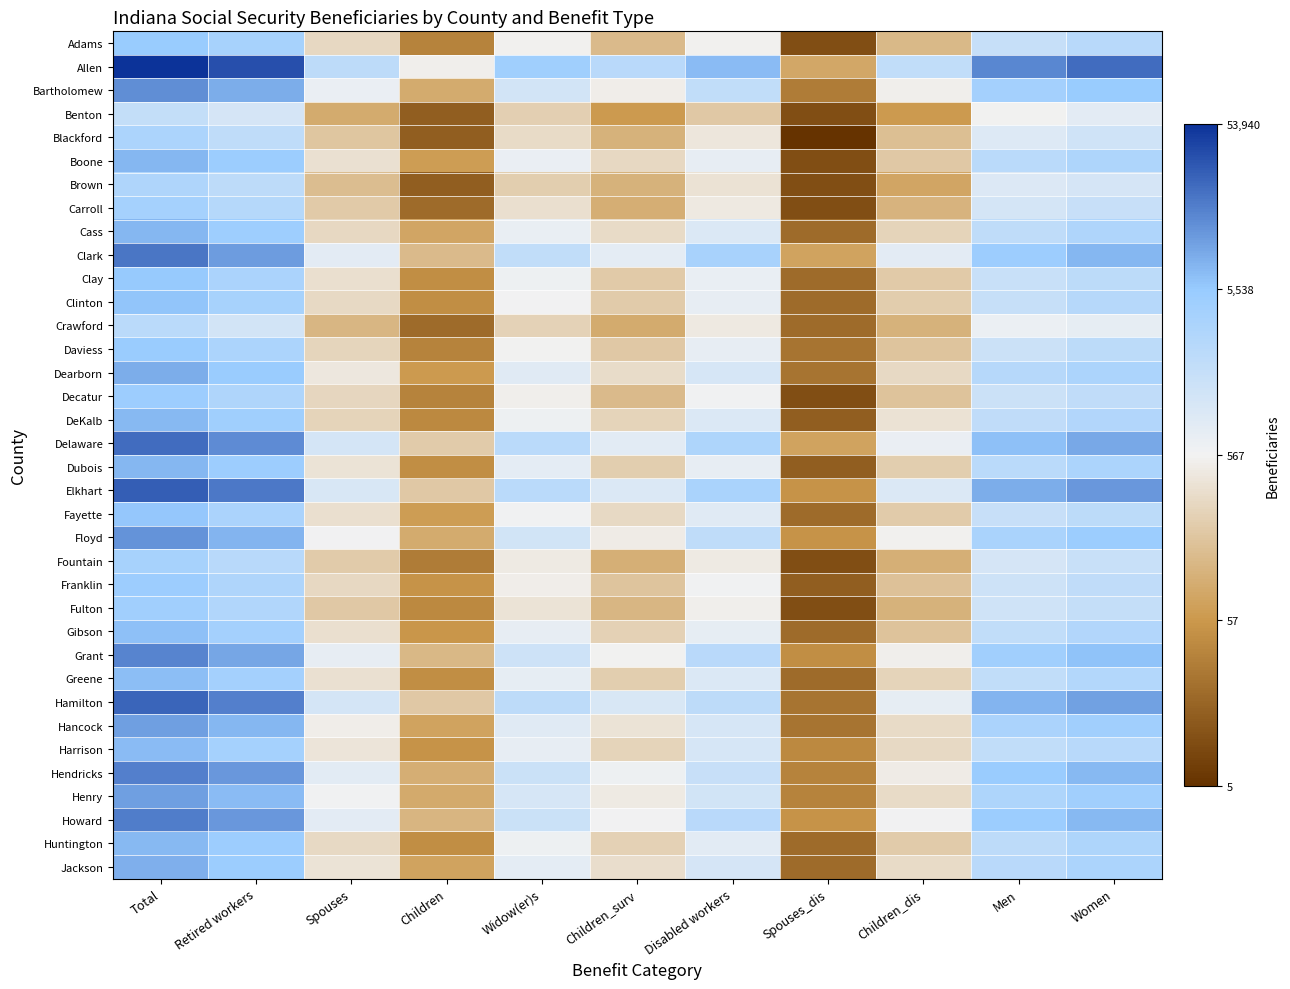

How many categories are shown in the chart?

11